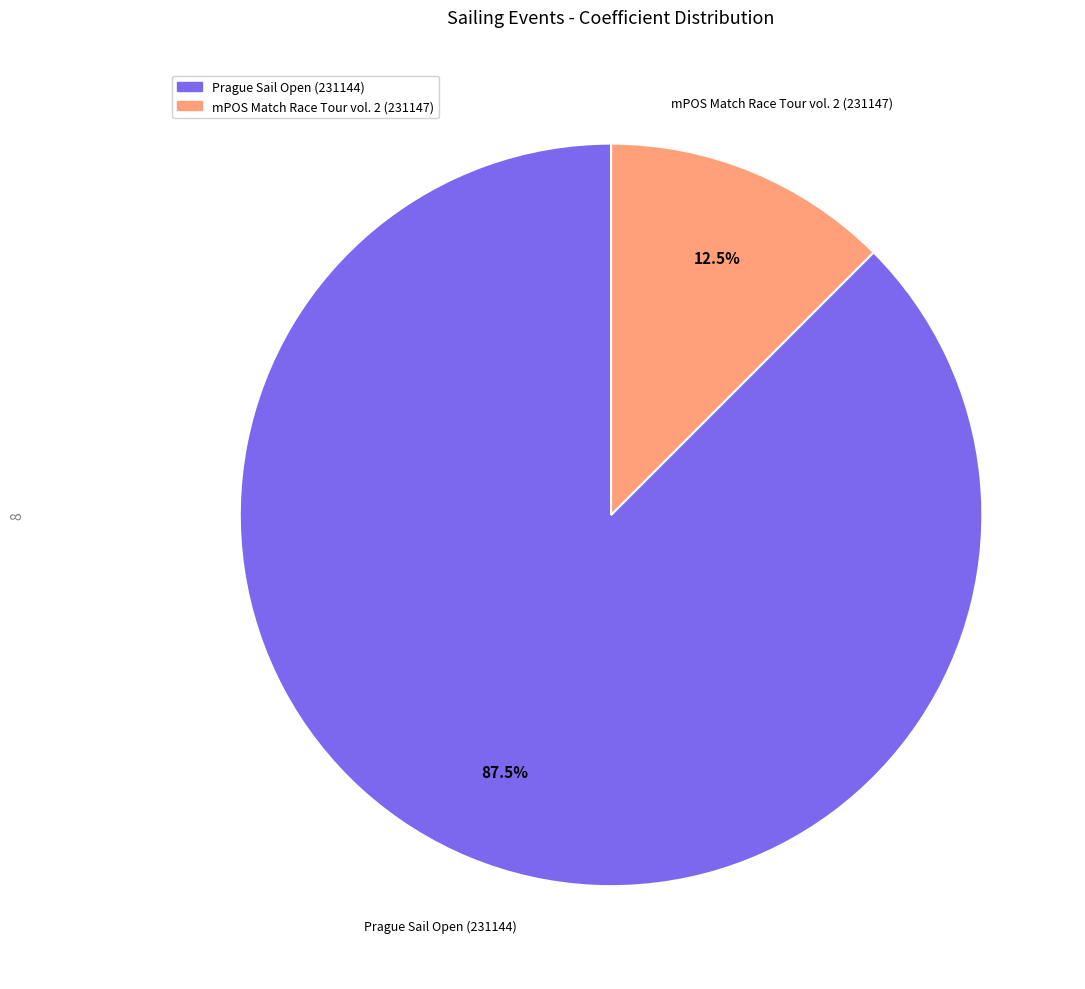

What is the smallest slice in the pie chart?

mPOS Match Race Tour vol. 2 (231147)